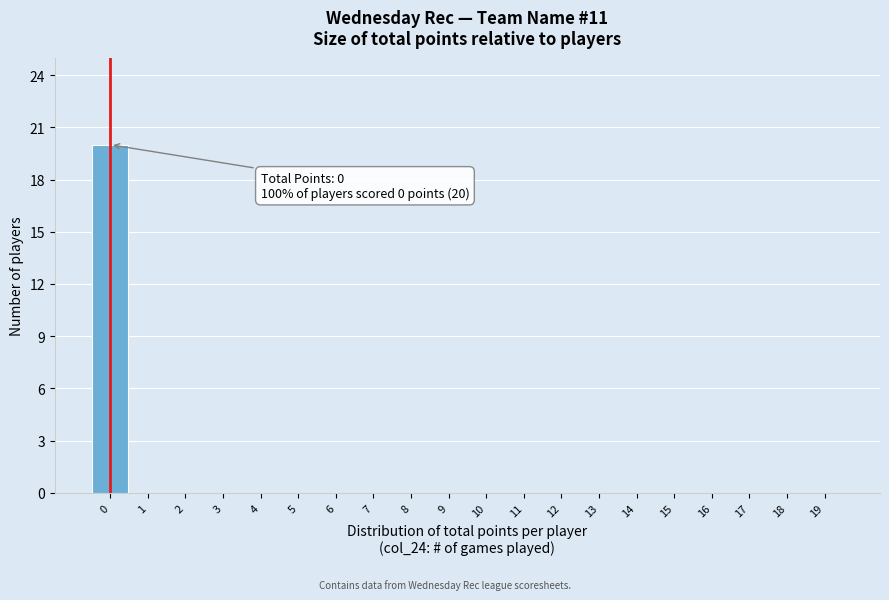

Reading left to right, transcribe all the data shown in this chart.

0=20	1=0	2=0	3=0	4=0	5=0	6=0	7=0	8=0	9=0	10=0	11=0	12=0	13=0	14=0	15=0	16=0	17=0	18=0	19=0